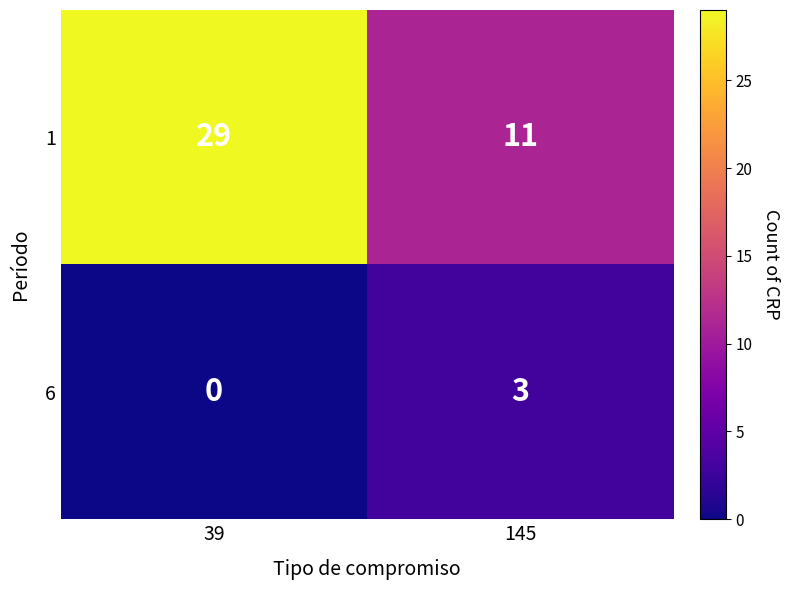

What is the sum of all 1 values?

40